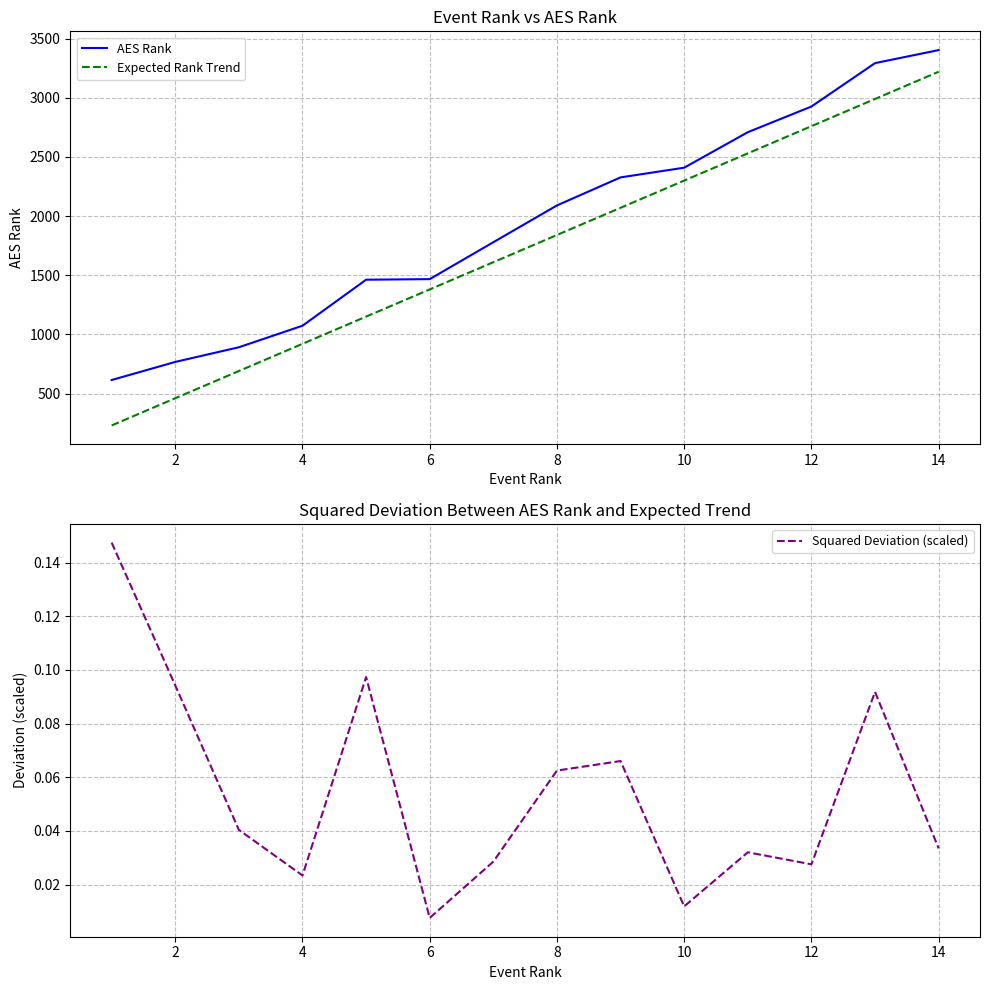

At which label is AES Rank closest to 2008?

8